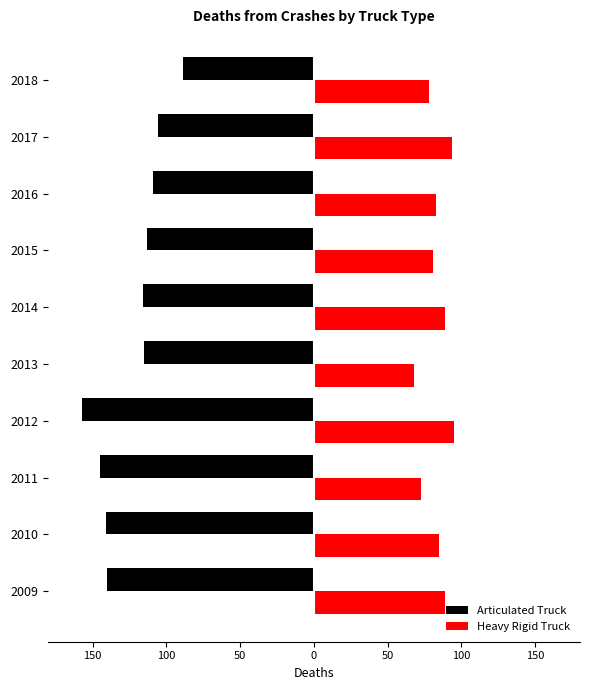

What are all the series names shown in the legend?

Articulated Truck, Heavy Rigid Truck